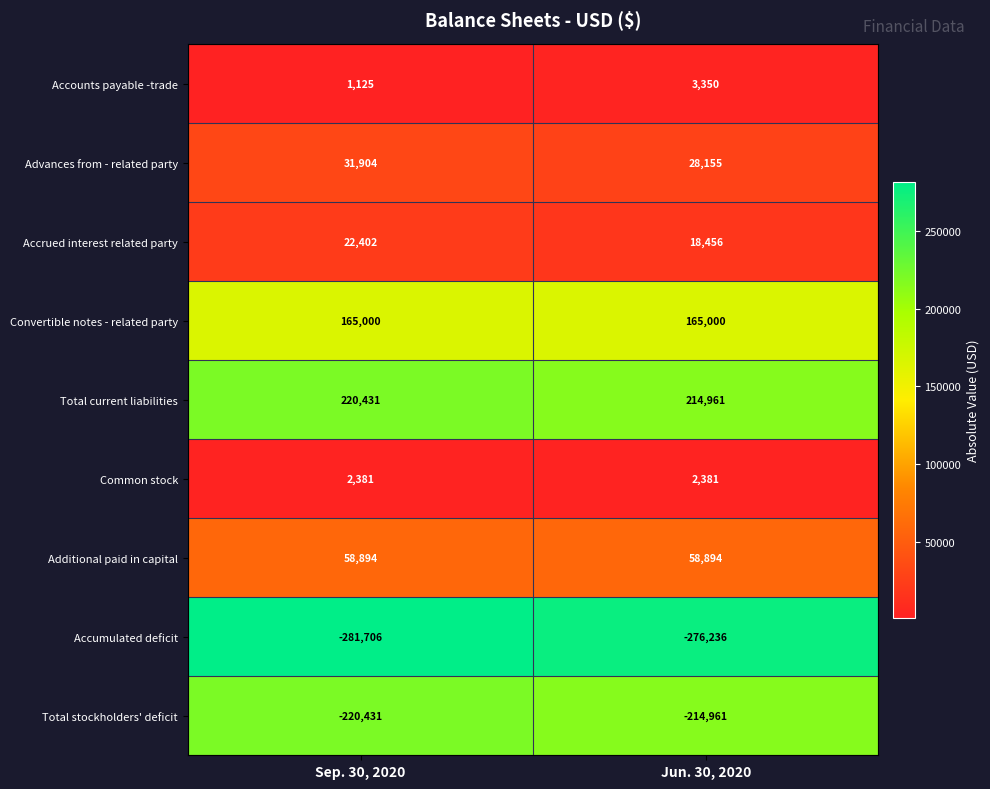

Is it true that Total stockholders' deficit equals -357065 at Jun. 30, 2020?

False